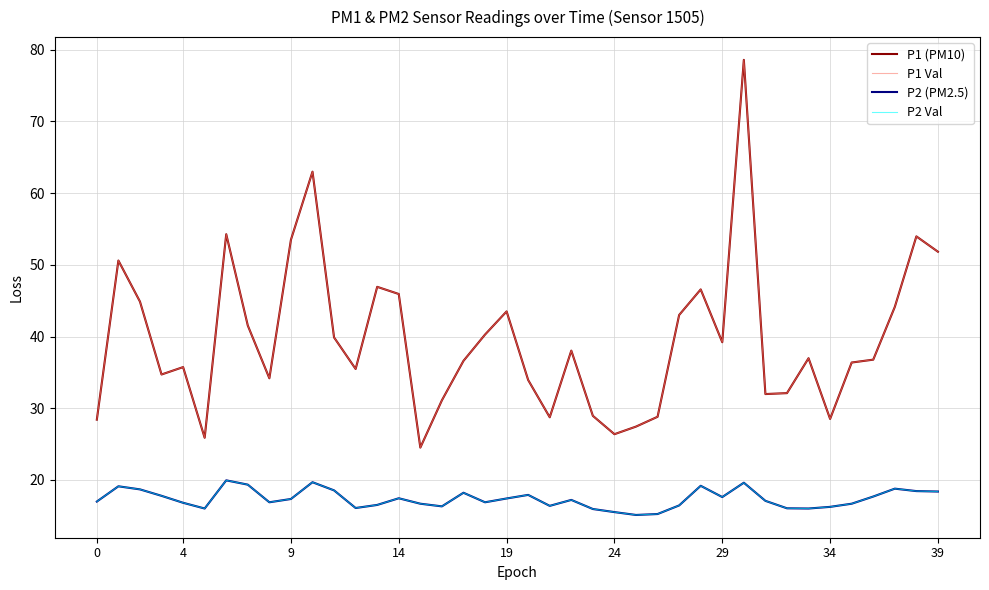

Does the chart display data point markers on the line(s)?

No